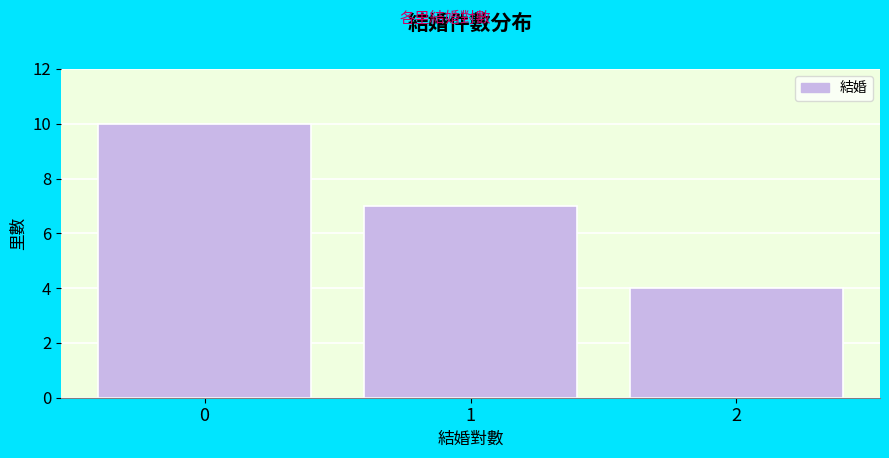

Reading left to right, transcribe this chart: for each bar, give the range it covers on the x-axis and its height. The values are not printed on the chart, so give them approximately, as read against the axis.

-0.5 to 0.5: 10
0.5 to 1.5: 7
1.5 to 2.5: 4